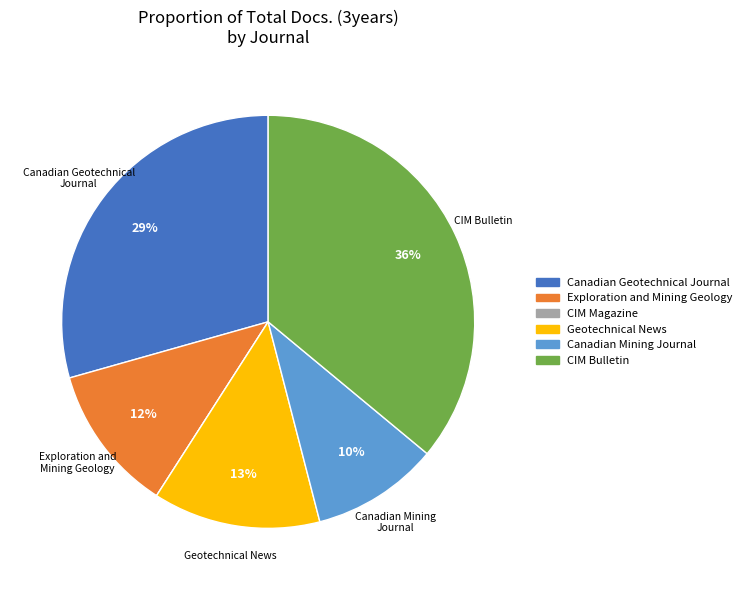

To the nearest percent, what is the difference between the Canadian Mining Journal and Exploration and Mining Geology slice percentages?

2%